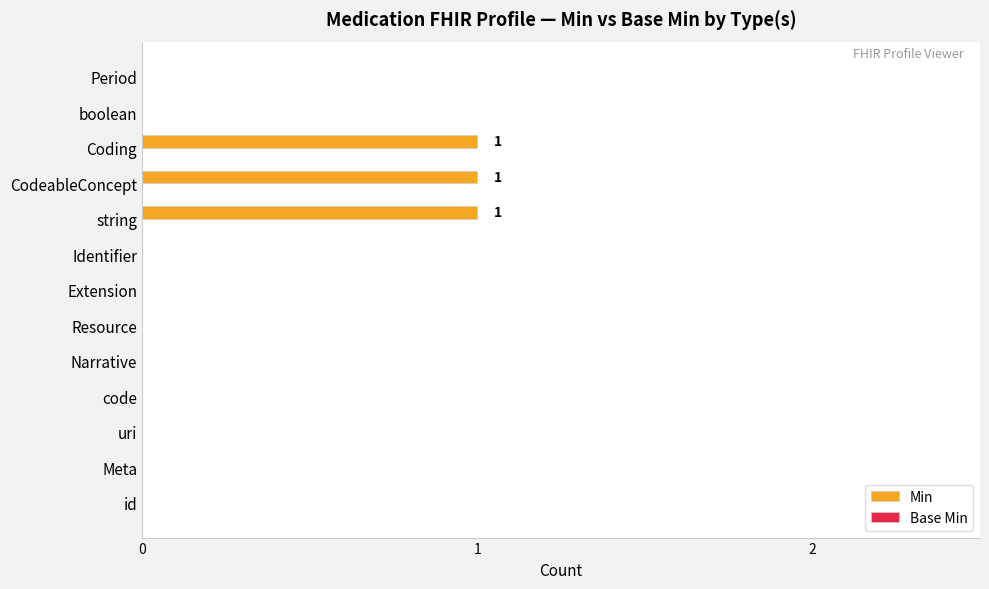

The chart shows a value of -1 at Period. True or false?

False